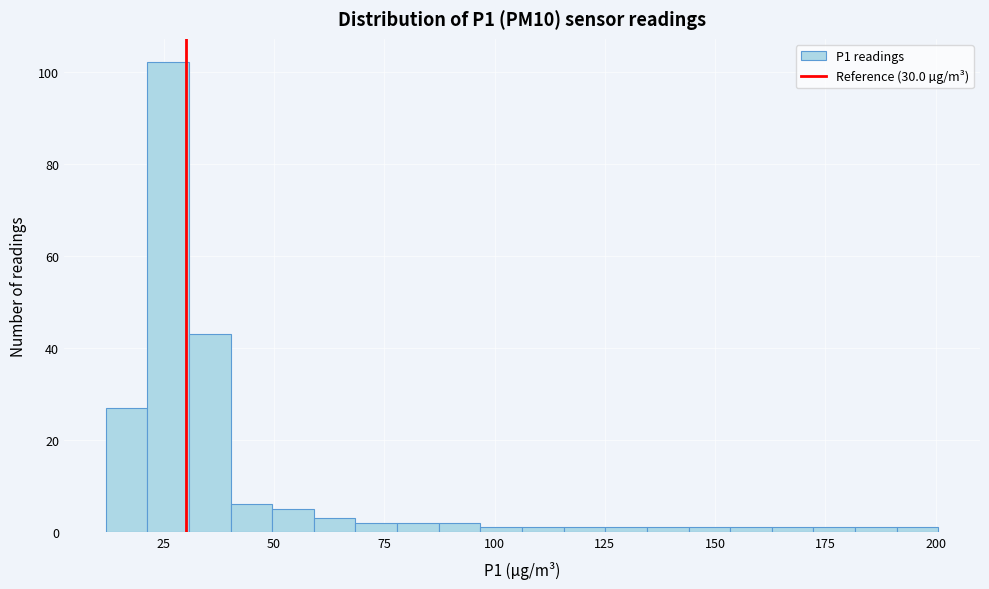

Around what value on the x-axis is the tallest bar? Give the approximate position of its centre, as read against the axis.

25